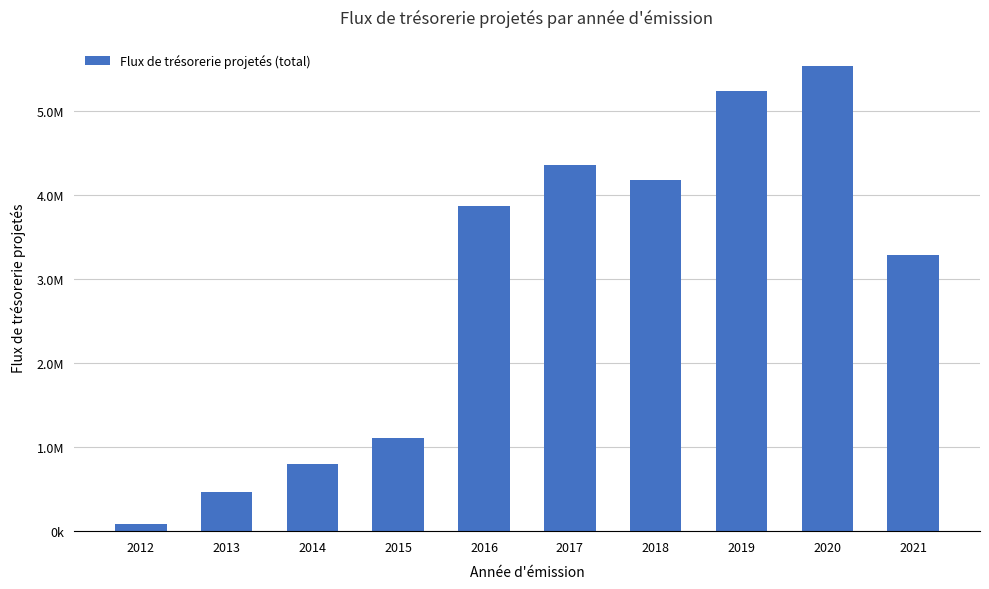

True or false: the data shows 4359114.9 at 2017.

True